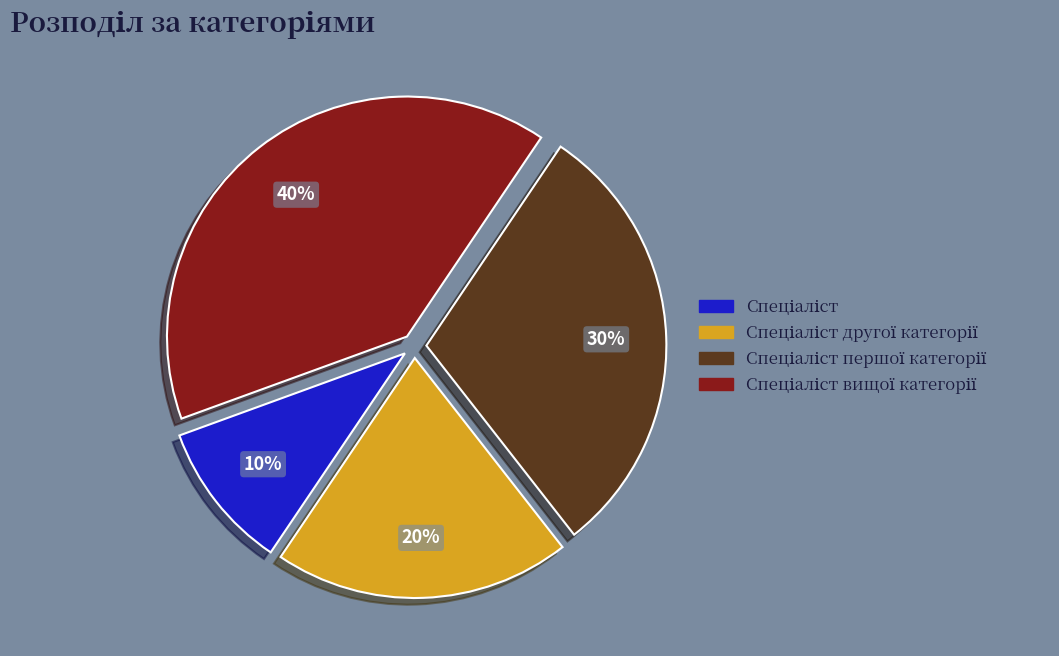

To the nearest percent, what is the difference between the largest and smallest slice percentages?

30%